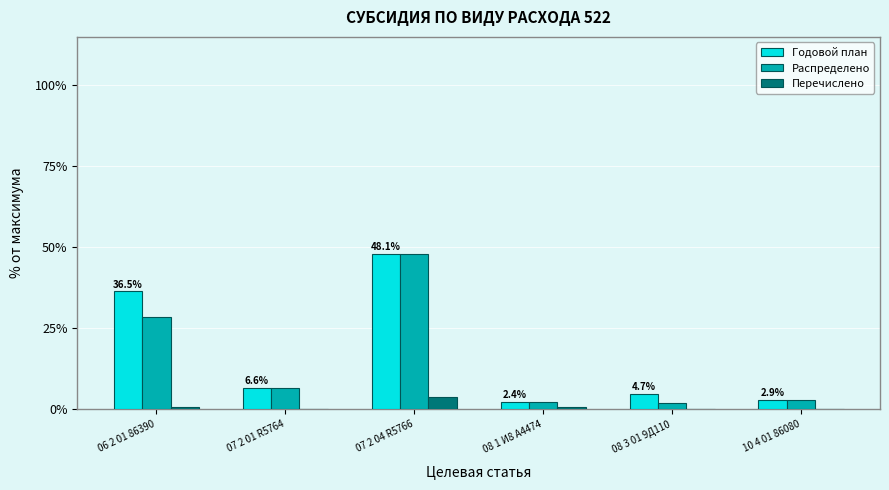

Which category has the highest value in the Распределено series?

07 2 04 R5766